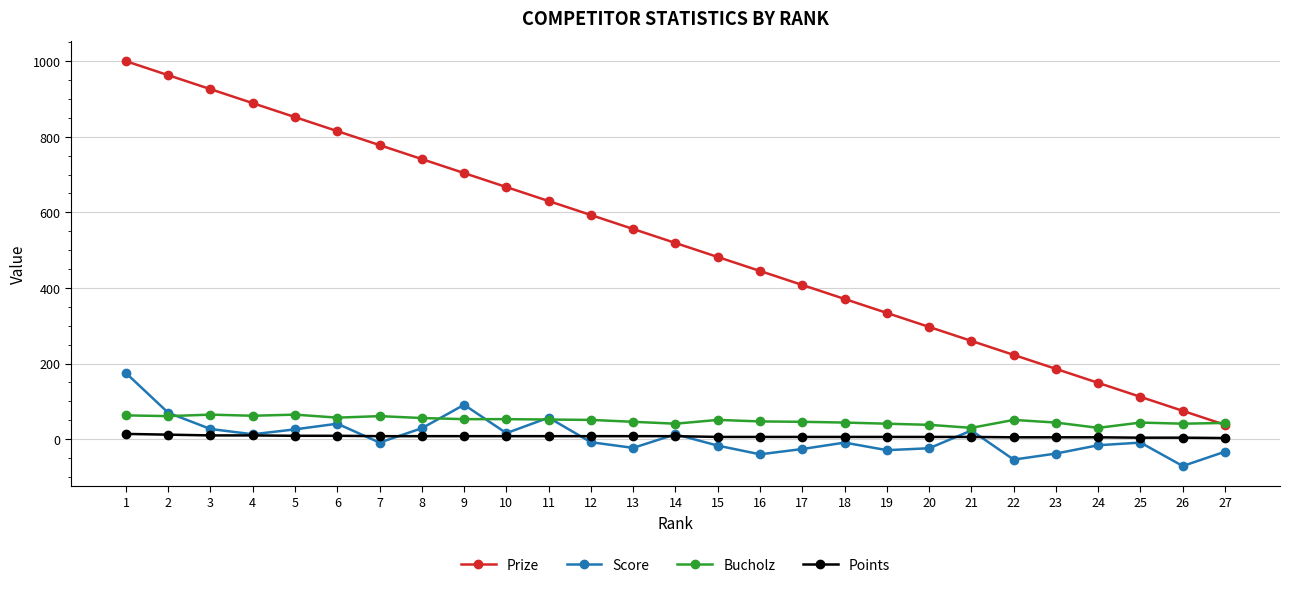

True or false: Bucholz and Score cross at least once.

True